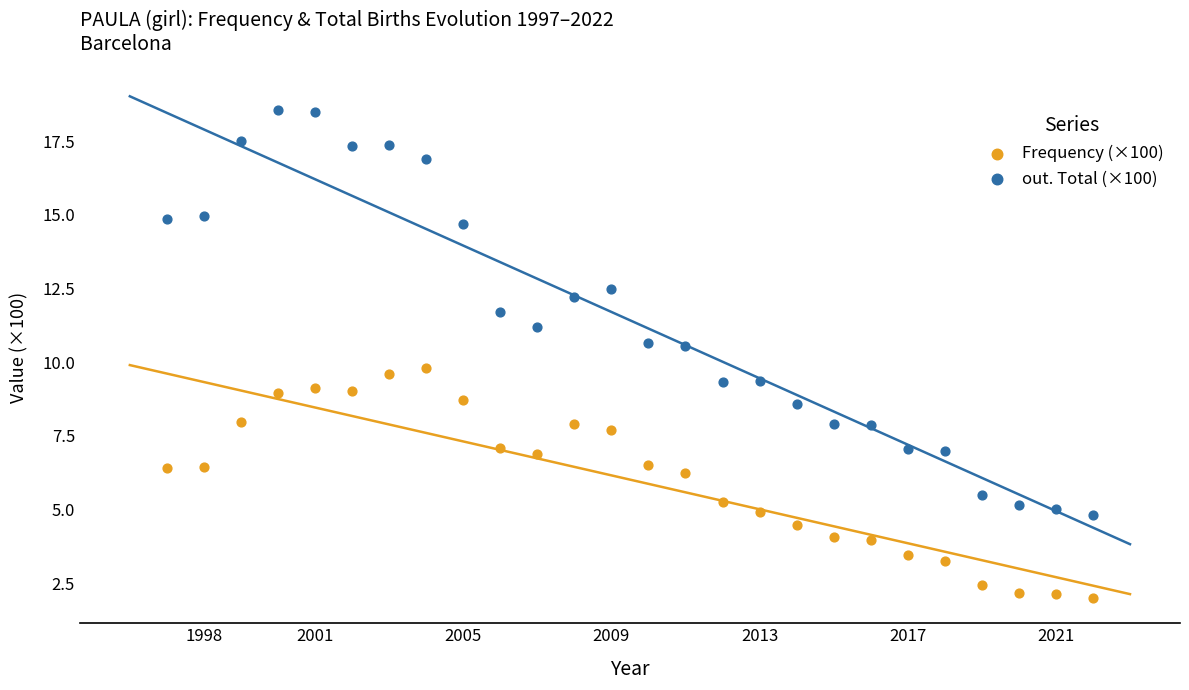

Which series has the largest Y range (max minus min)?

out. Total (×100)